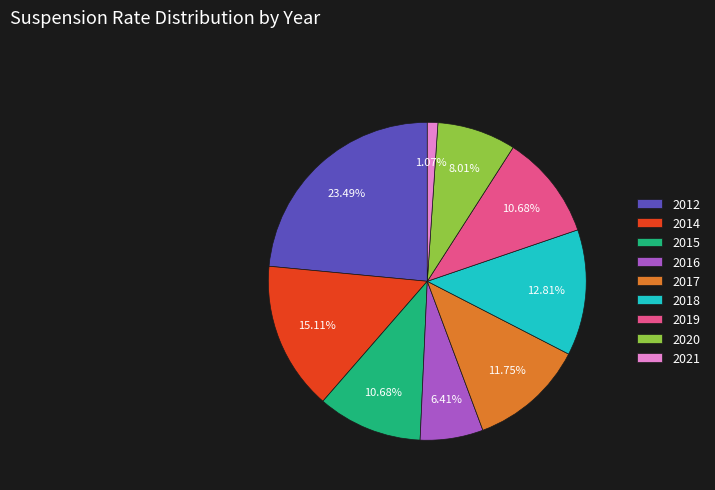

To the nearest percent, what portion does 2020 represent?

8%